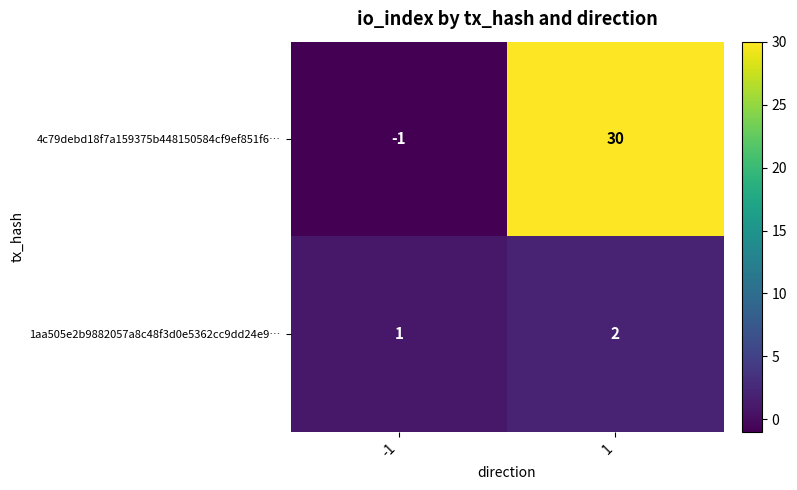

How many data points does each series have?

2